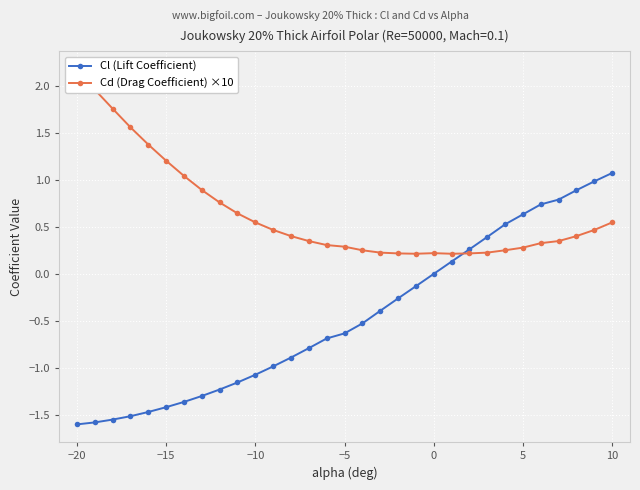

Which series has the largest range (max minus min)?

Cl (Lift Coefficient)